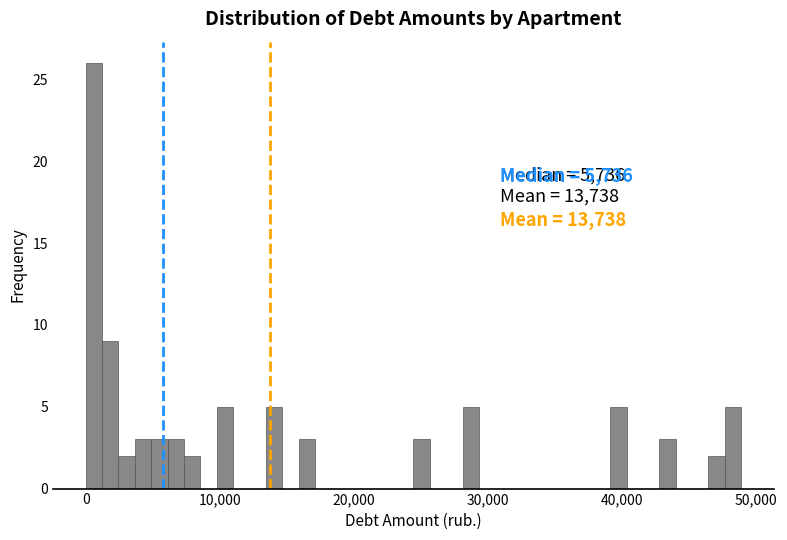

Around what value on the x-axis is the tallest bar? Give the approximate position of its centre, as read against the axis.

1000